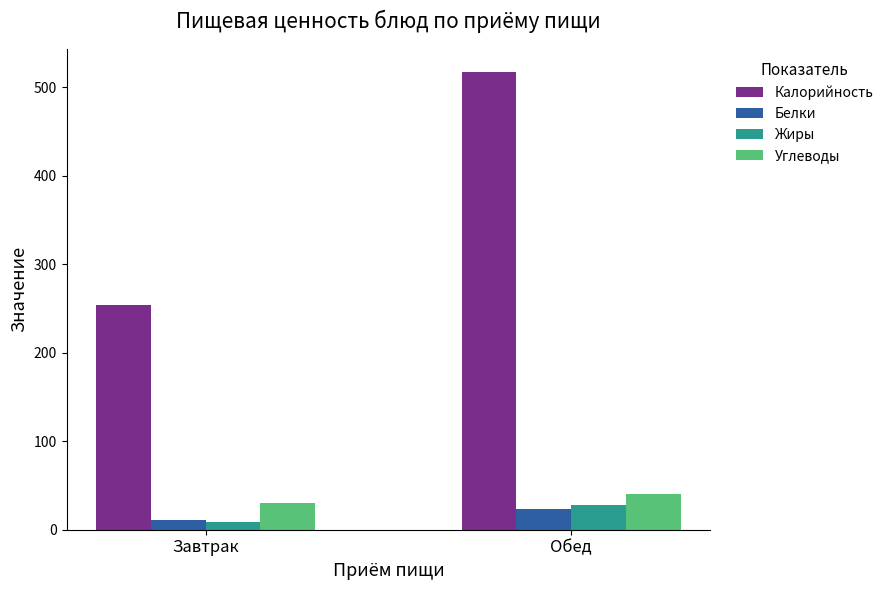

How many series are shown in this chart?

4